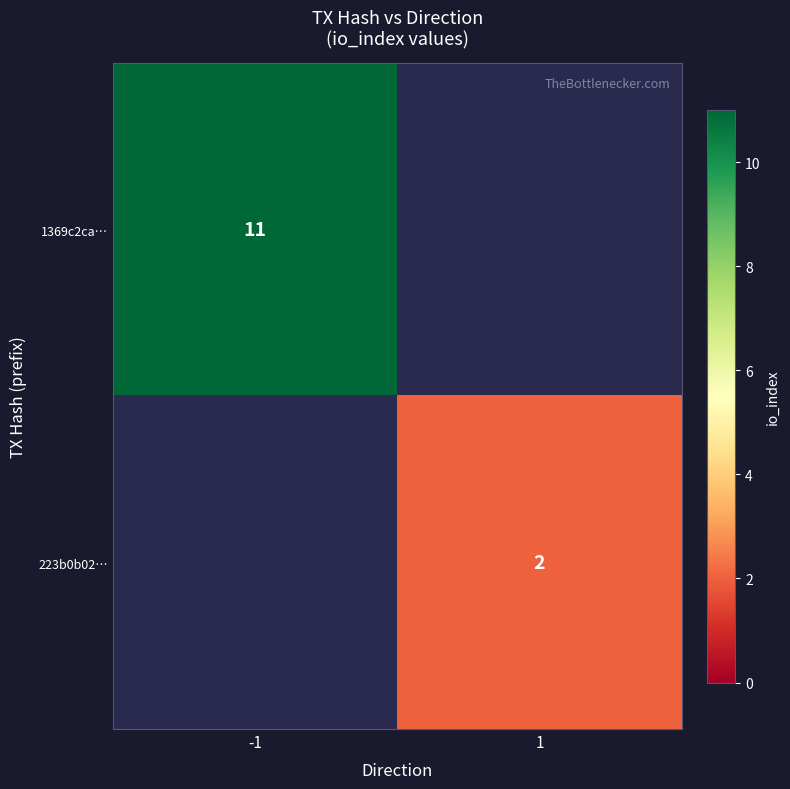

Is it true that 1369c2ca… equals 4 at -1?

False